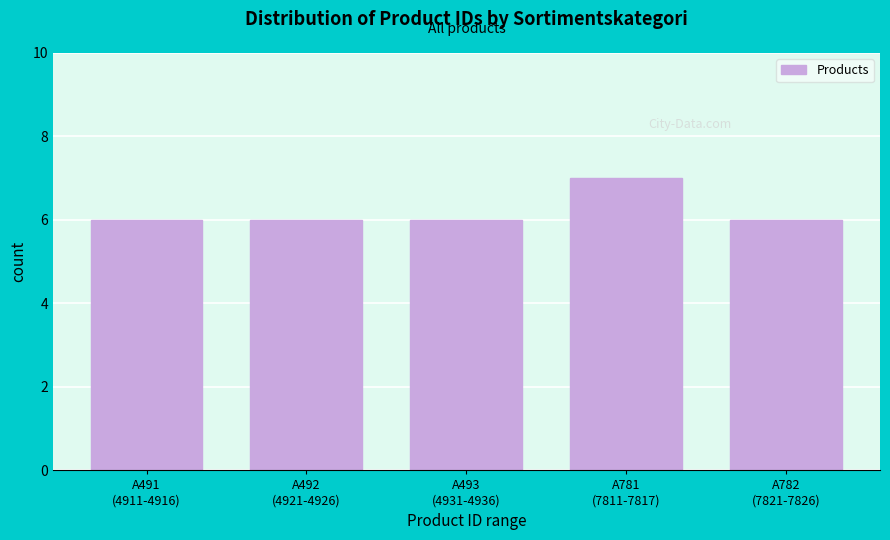

Reading left to right, transcribe all the data shown in this chart.

6	6	6	7	6